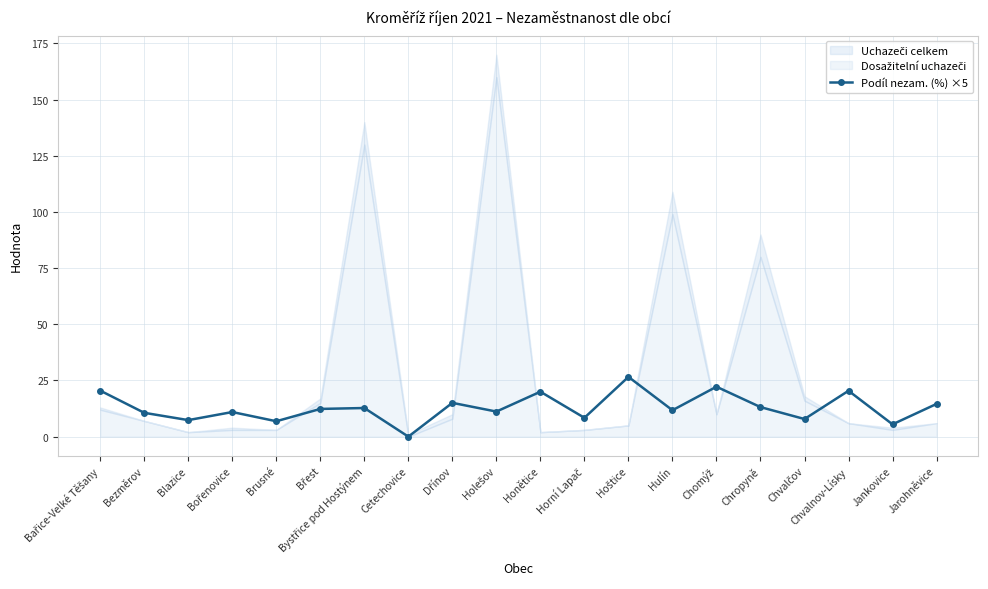

What is the label of the 5th point from the left?

Brusné